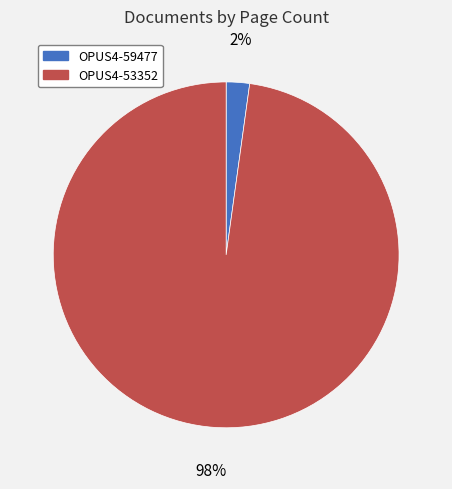

To the nearest percent, what portion does OPUS4-53352 represent?

98%